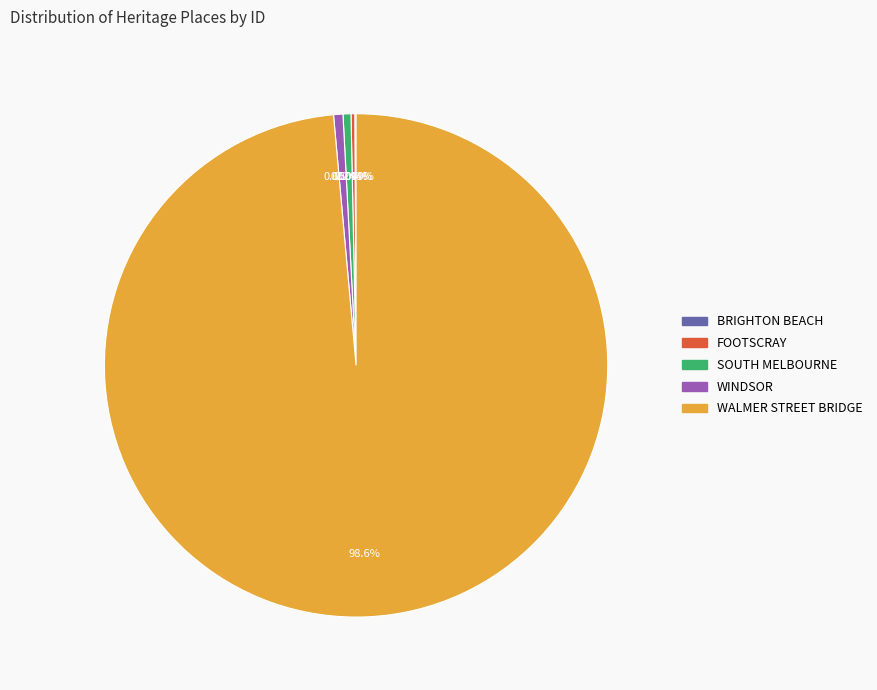

Does any single category account for the majority?

Yes